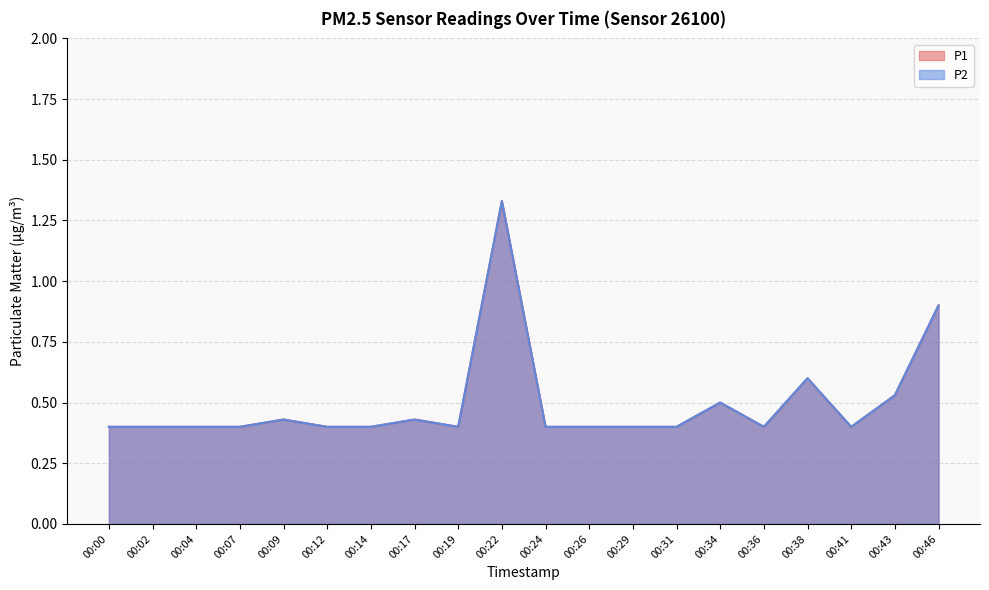

Where is P2 nearest to the value 0?

00:00